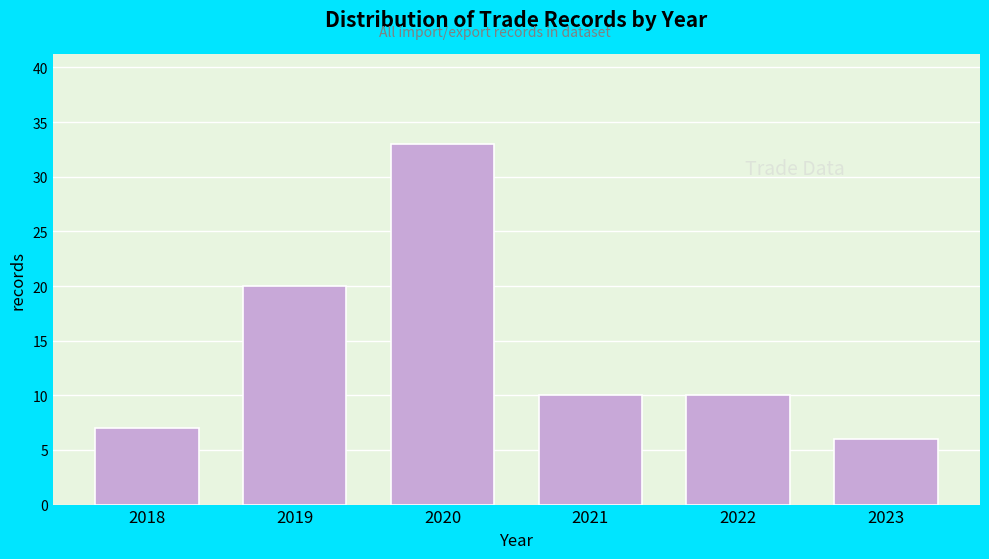

Reading right to left, extract all data points from this chart.

2023=6	2022=10	2021=10	2020=33	2019=20	2018=7